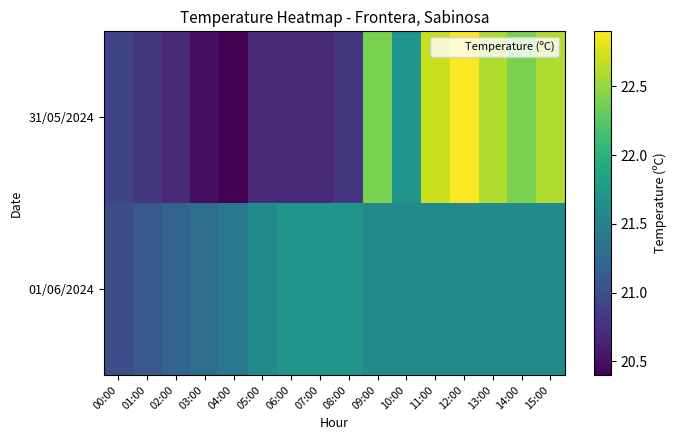

Reading right to left, transcribe all the data shown in this chart.

31/05/2024: 15:00=22.6	14:00=22.4	13:00=22.6	12:00=22.9	11:00=22.7	10:00=21.7	09:00=22.4	08:00=20.8	07:00=20.7	06:00=20.7	05:00=20.7	04:00=20.4	03:00=20.5	02:00=20.7	01:00=20.8	00:00=20.9
01/06/2024: 15:00=21.6	14:00=21.6	13:00=21.6	12:00=21.6	11:00=21.6	10:00=21.6	09:00=21.6	08:00=21.7	07:00=21.7	06:00=21.7	05:00=21.6	04:00=21.4	03:00=21.3	02:00=21.2	01:00=21.1	00:00=21.0